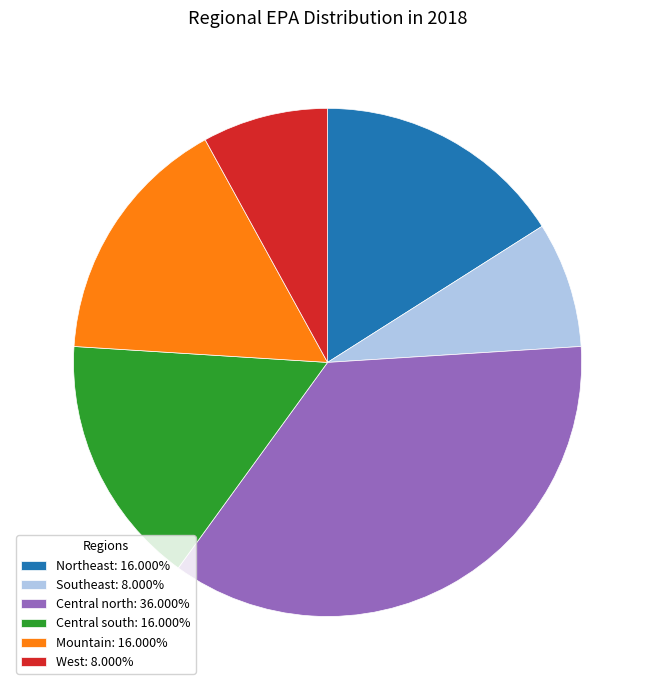

Is the sum of West: 8.000% and Northeast: 16.000% greater than half?

No